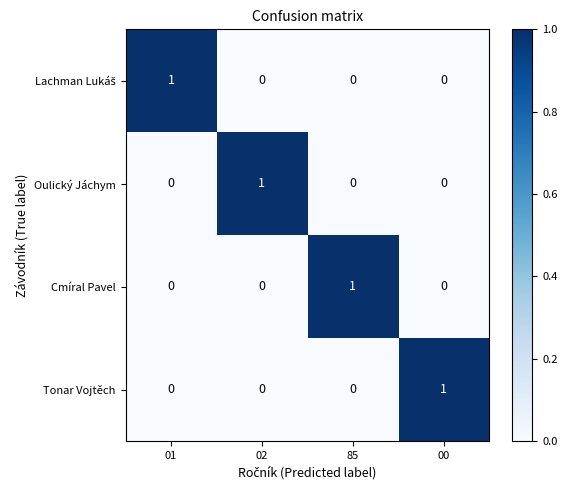

How many Tonar Vojtěch values are between 0 and 1?

4